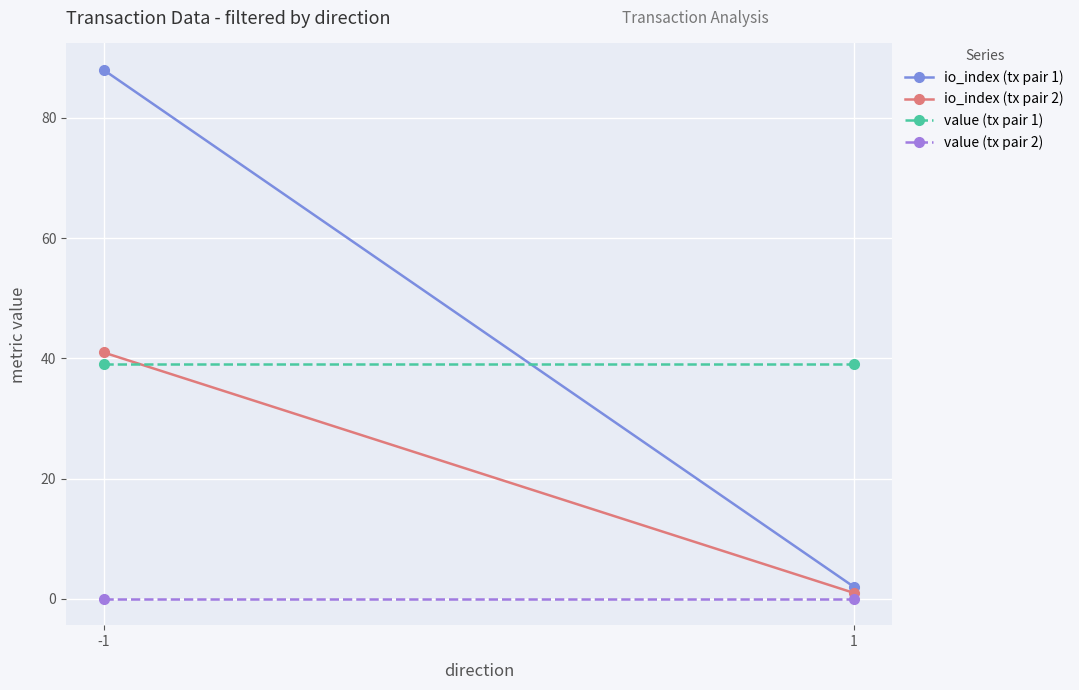

Reading left to right, what are all the values shown in this chart?

io_index (tx pair 1): -1=88.0	1=2.0
io_index (tx pair 2): -1=41.0	1=1.0
value (tx pair 1): -1=39.1	1=39.1
value (tx pair 2): -1=0.0	1=0.0